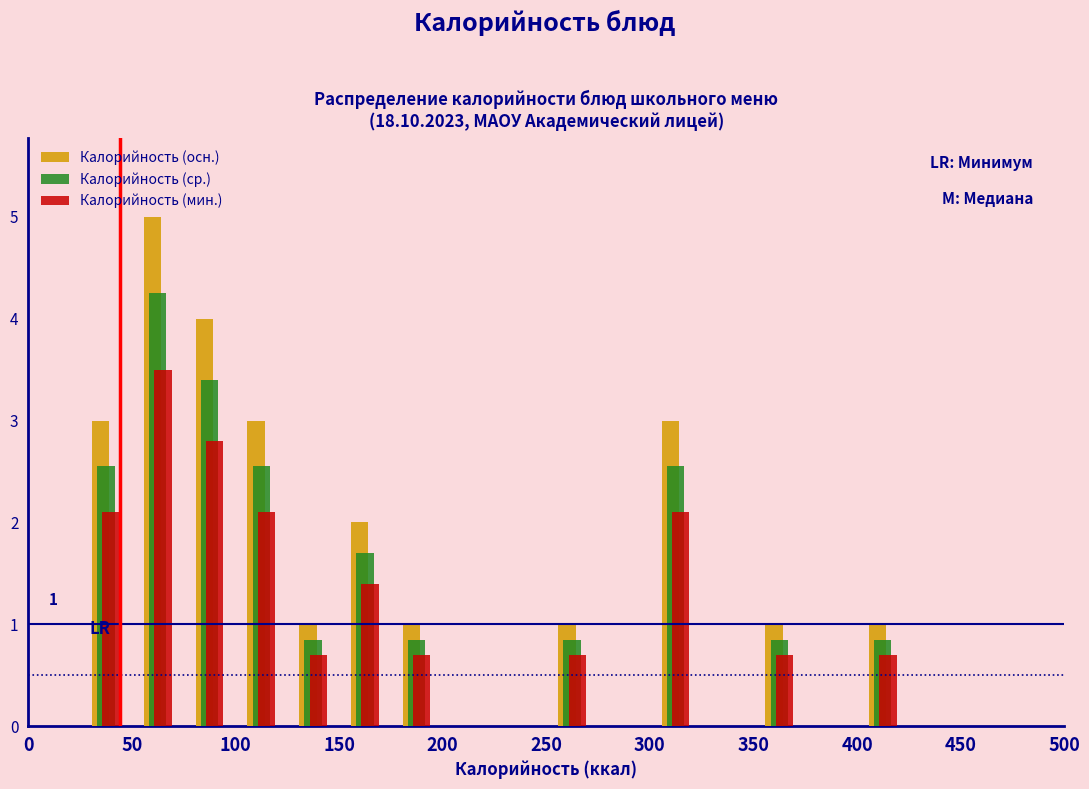

In the Калорийность (ср.) series, which range on the x-axis has the tallest bar?

50 to 75